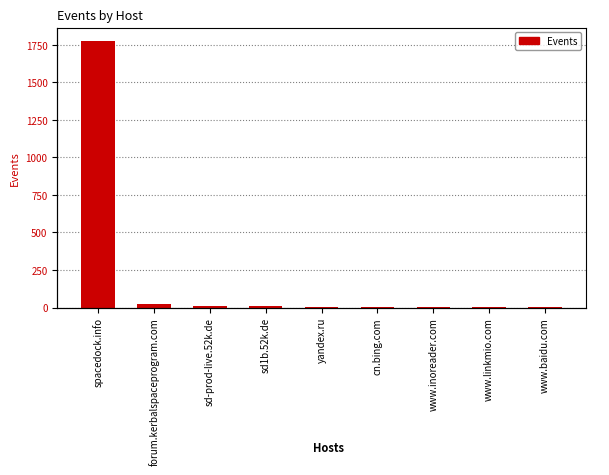

What is the average value?

203